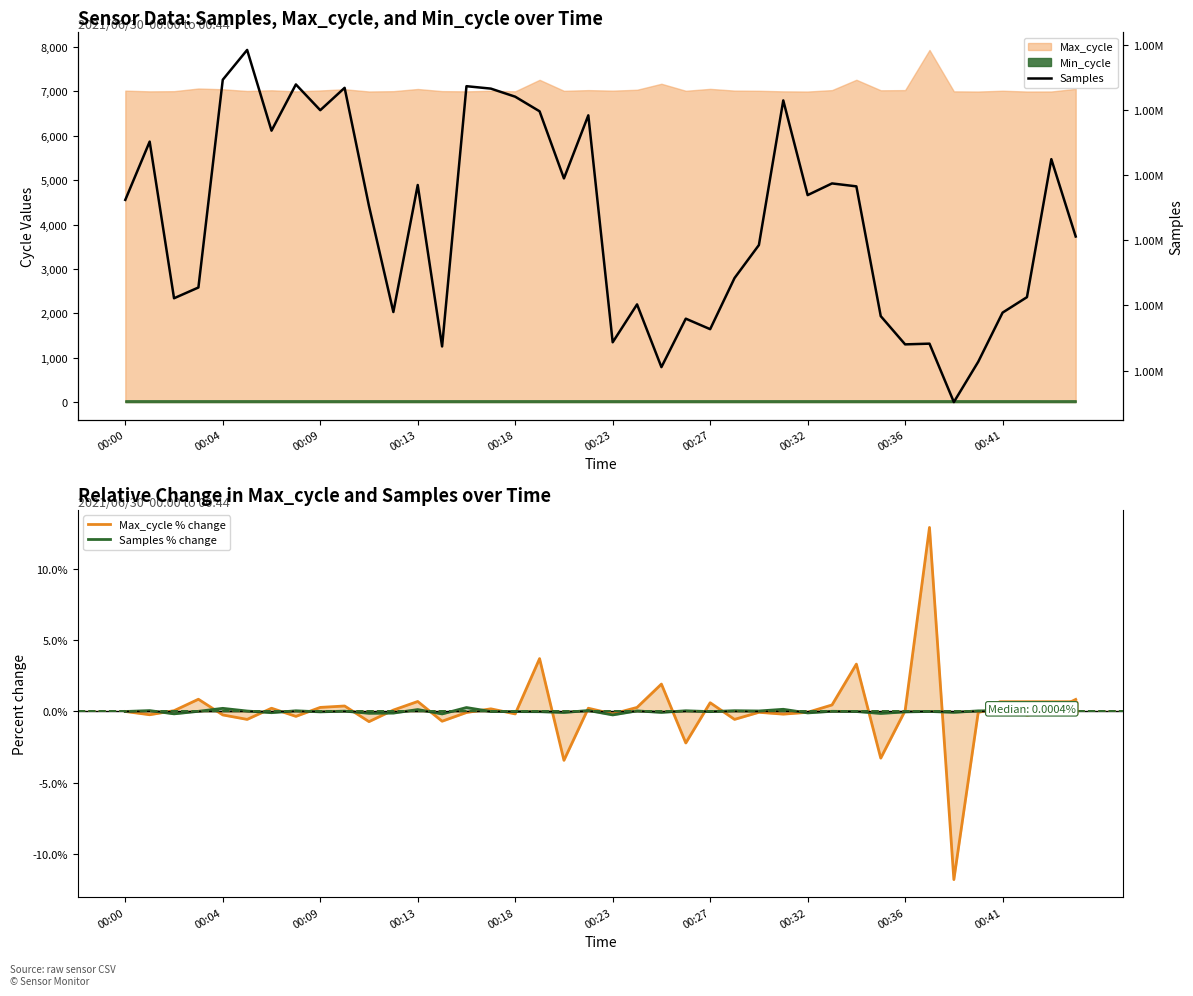

Is it true that Samples % change equals 0.2 at 00:04?

True